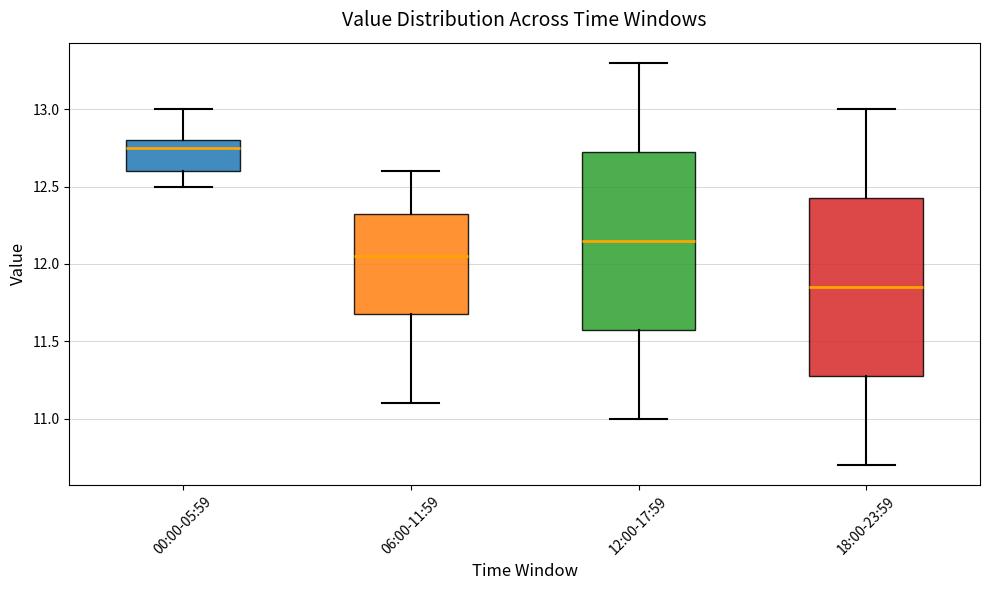

Where does the upper whisker of the box for 12:00-17:59 end on the y-axis? The values are not printed on the chart, so give them approximately, as read against the axis.

13.30